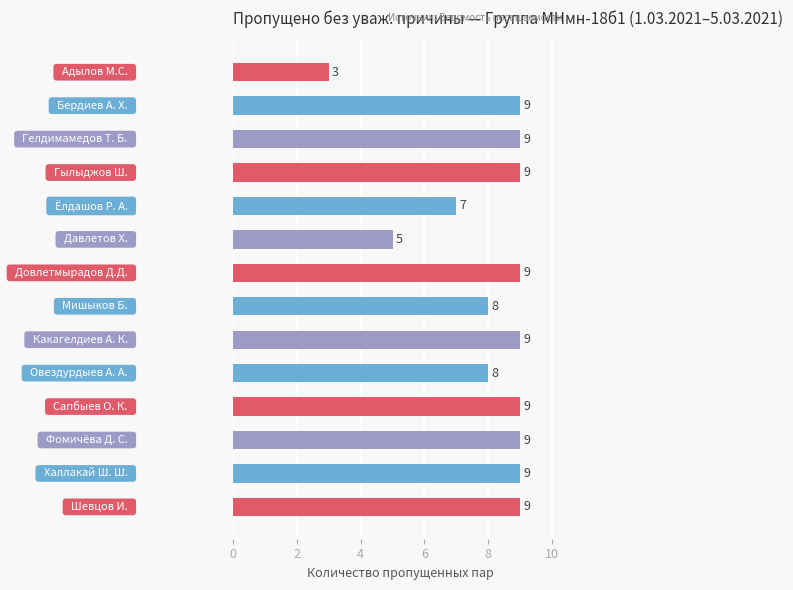

Count the values in the range 8 to 9.

11